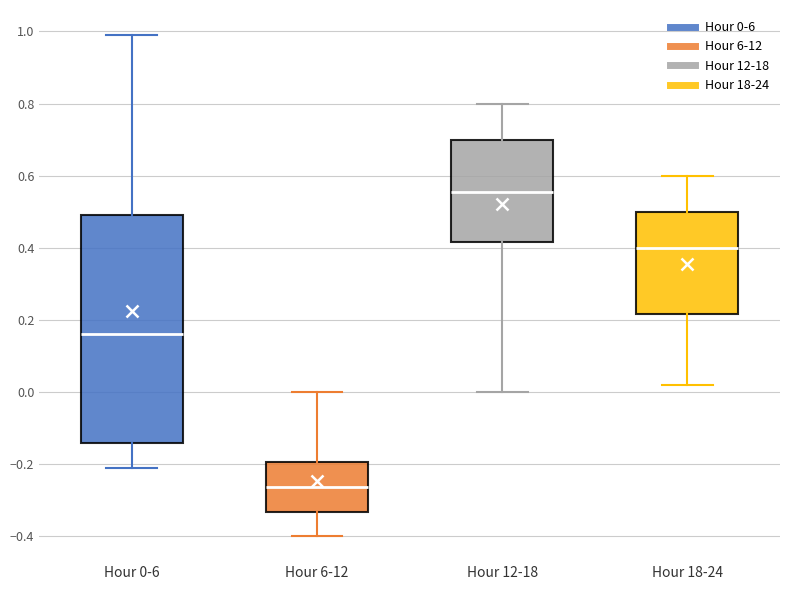

Reading left to right, read every box against the y-axis: the position of its median line, the range the box covers, and the ends of its whiskers. The values are not printed on the chart, so give them approximately, as read against the axis.

Hour 0-6: median 0.16, box -0.14 to 0.50, whiskers -0.20 to 1.00
Hour 6-12: median -0.26, box -0.34 to -0.20, whiskers -0.40 to 0.00
Hour 12-18: median 0.56, box 0.42 to 0.70, whiskers 0.00 to 0.80
Hour 18-24: median 0.40, box 0.22 to 0.50, whiskers 0.02 to 0.60